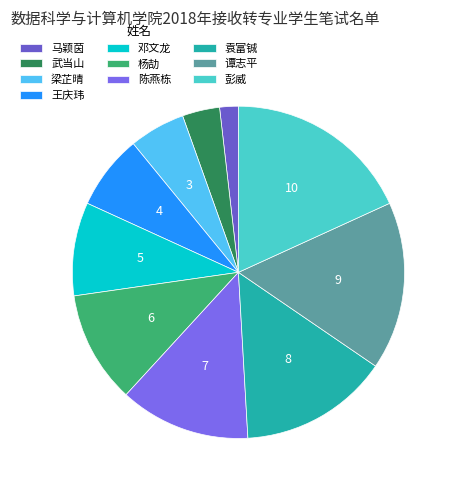

What is the largest slice in the pie chart?

彭威